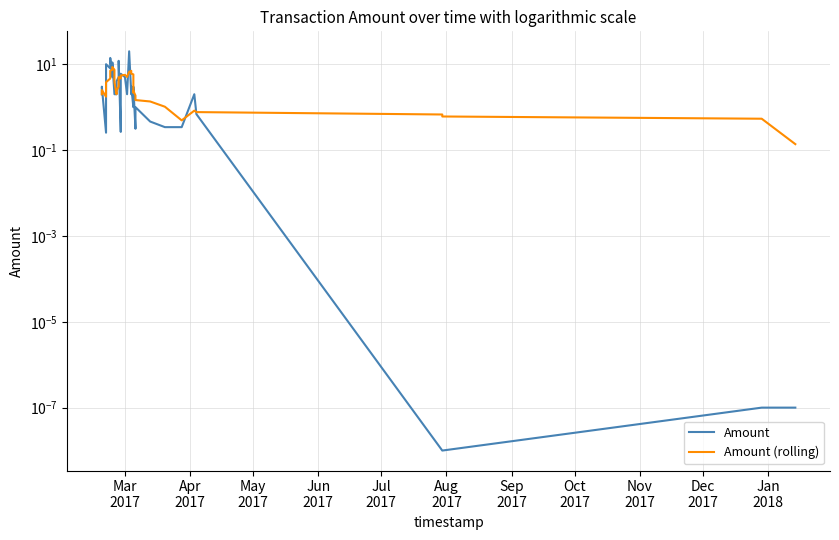

What is the difference between the maximum and second lowest values in the Amount (rolling) series?

8.1